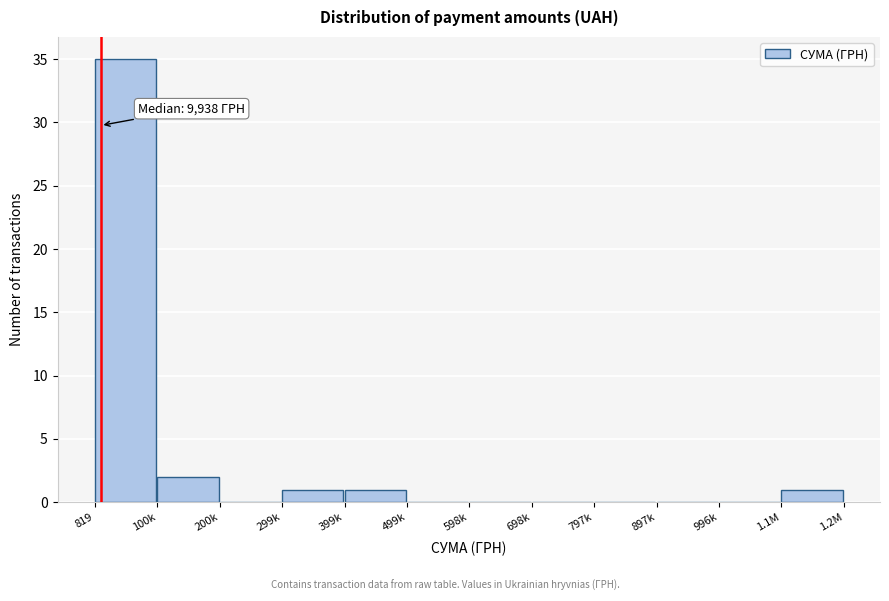

Reading left to right, what are all the values shown in this chart?

819=35	100k=2	200k=0	299k=1	399k=1	499k=0	598k=0	698k=0	797k=0	897k=0	996k=0	1.1M=1